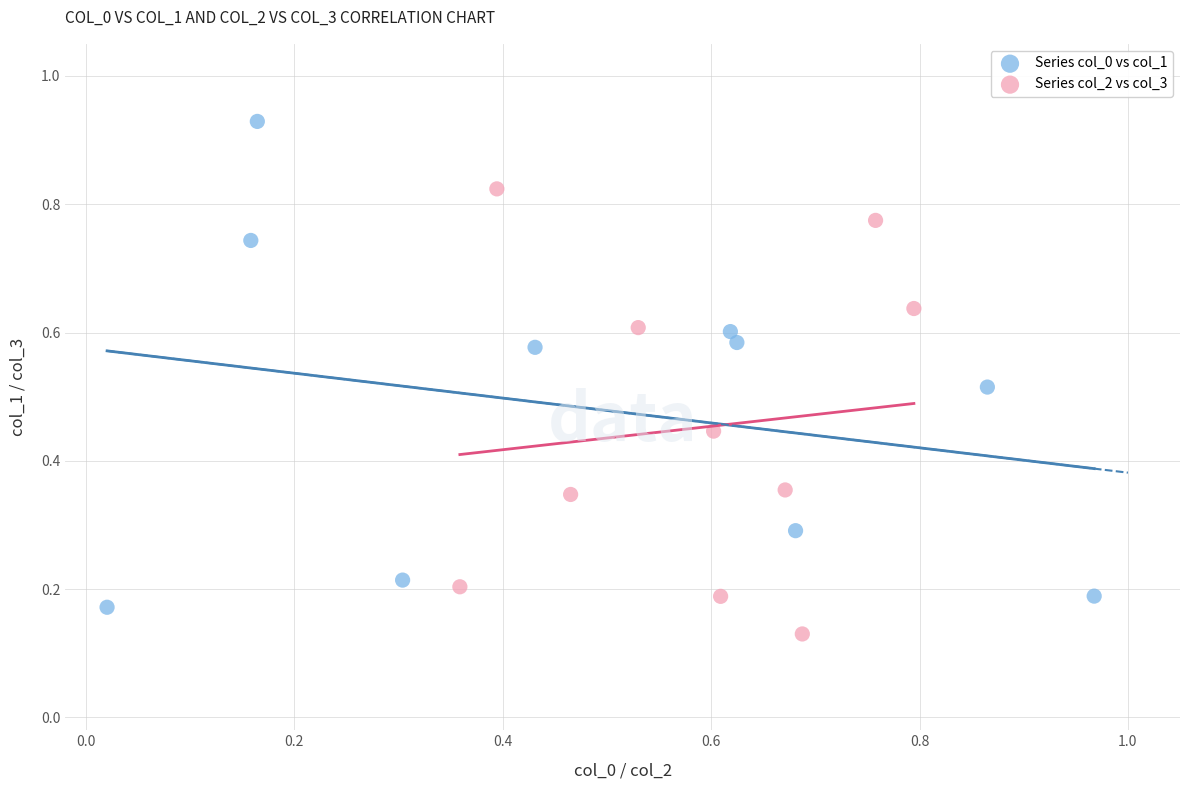

Which series has the largest Y range (max minus min)?

Series col_0 vs col_1